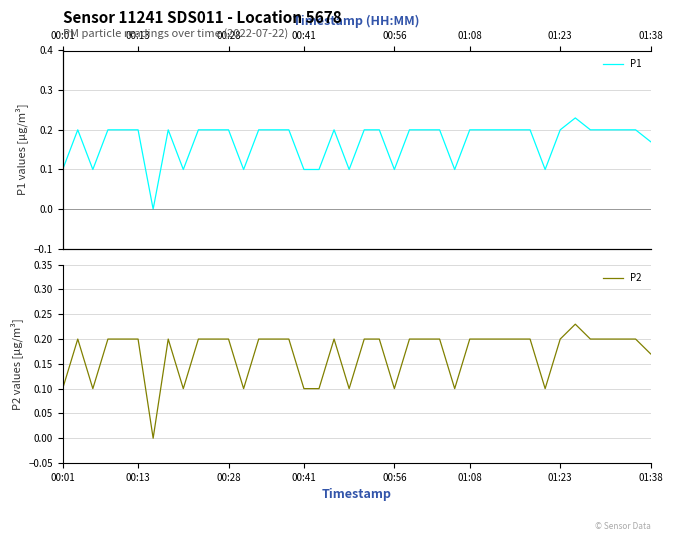

Count the P2 values in the range 0 to 1.

40